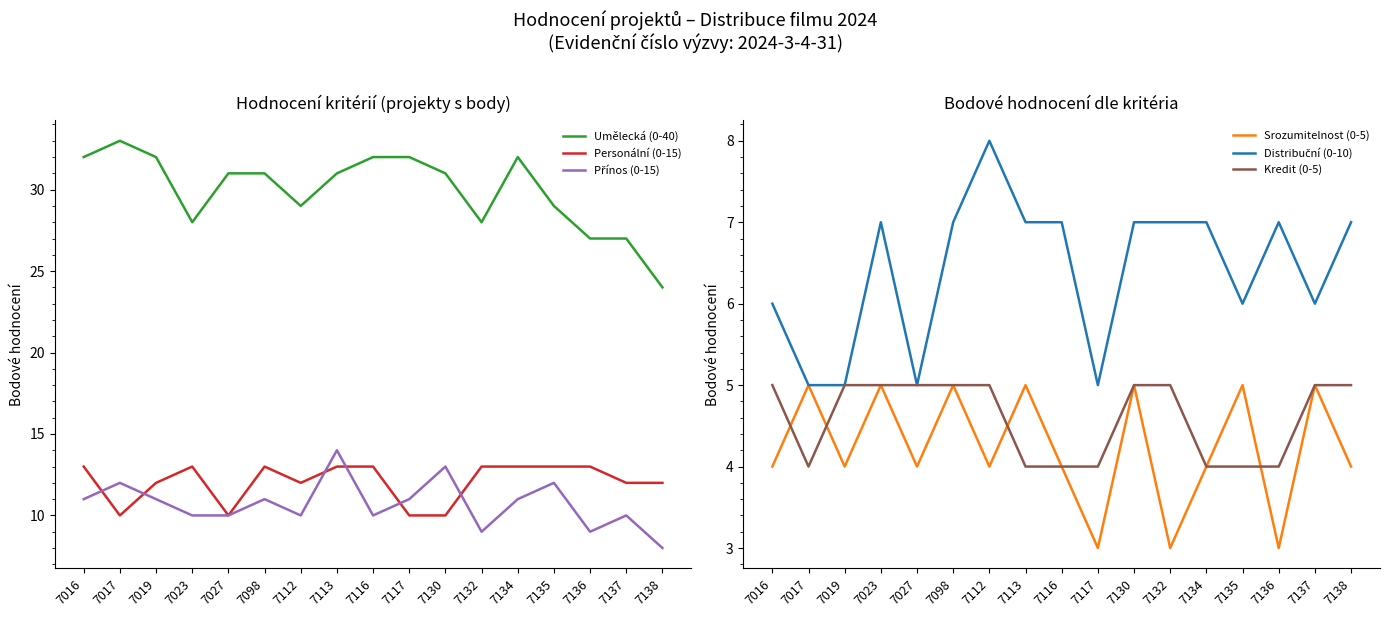

What is the difference between the Kredit (0-5) values at 7023 and 7134?

1